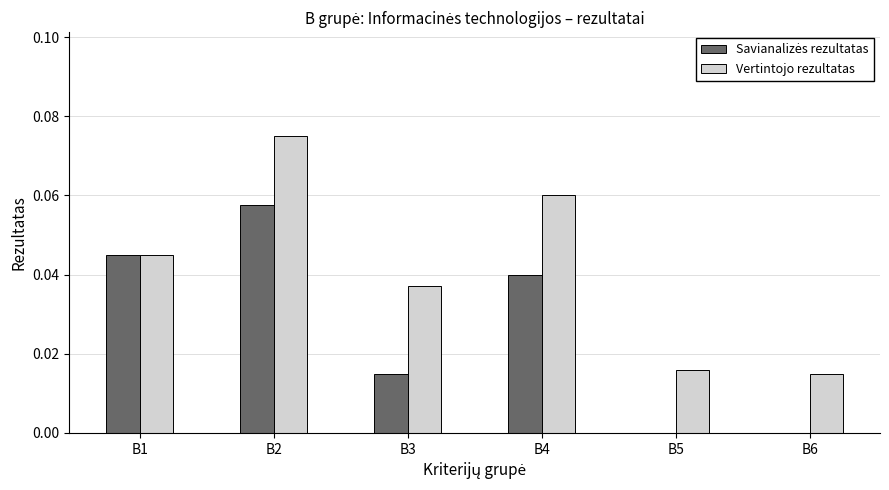

The Vertintojo rezultatas series shows 0.0 at B1. True or false?

True